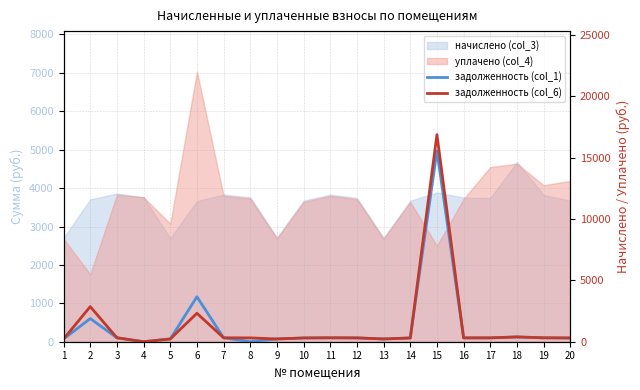

At which category is the sum across all series the highest?

15